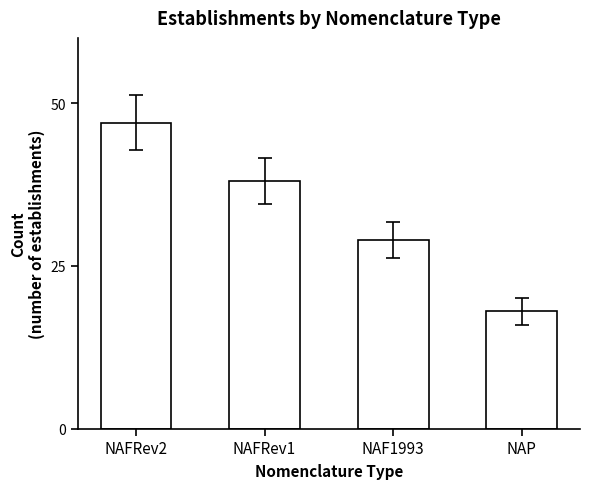

What is the sum of all values?

132